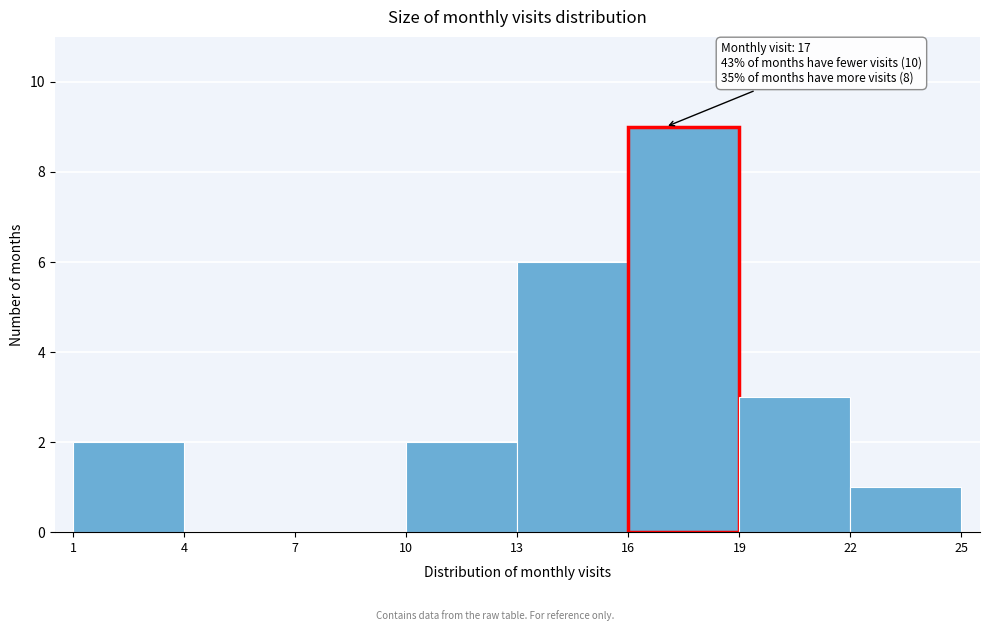

Over which range of the x-axis is the bar tallest?

16 to 19